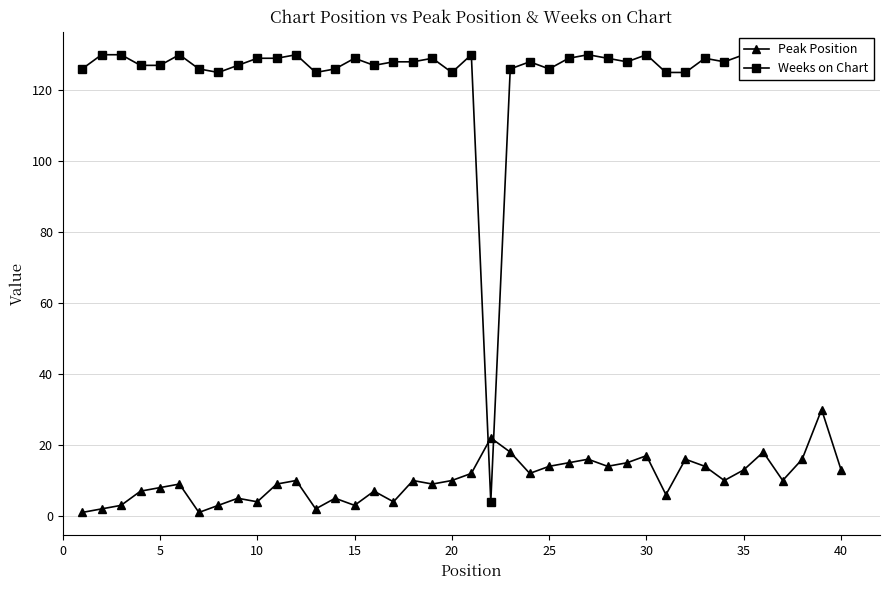

What is the minimum value for Weeks on Chart?

4